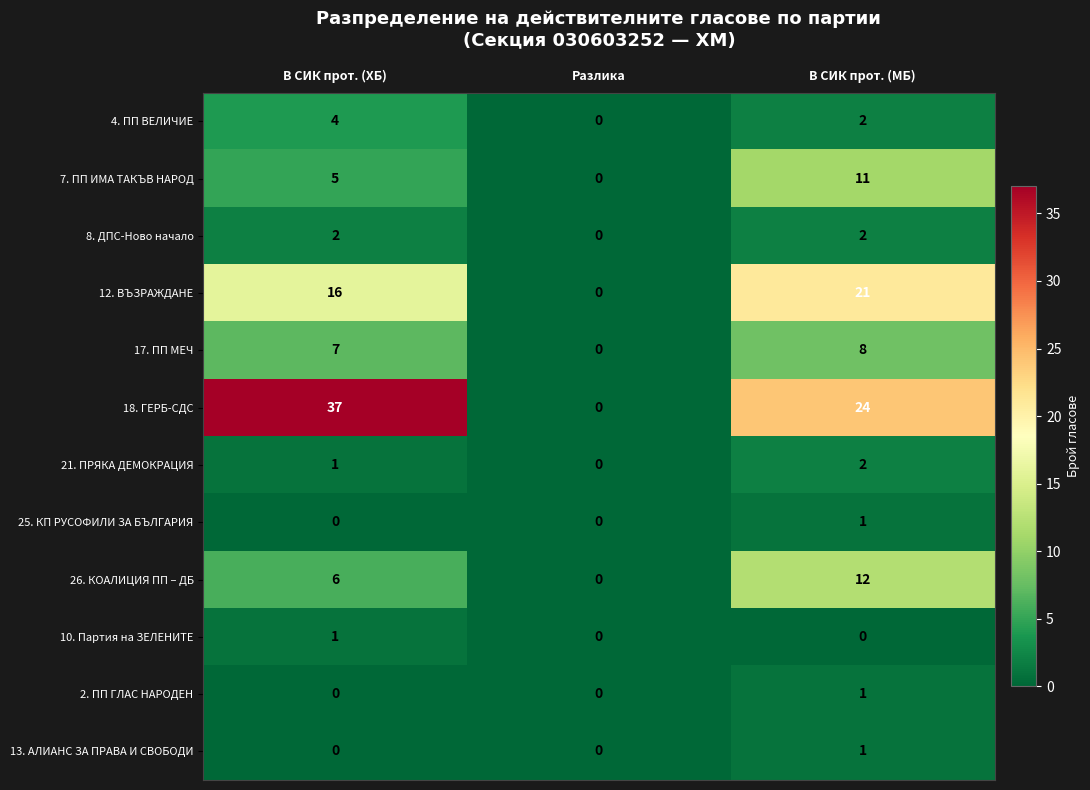

Which series has the largest total across all categories?

18. ГЕРБ-СДС